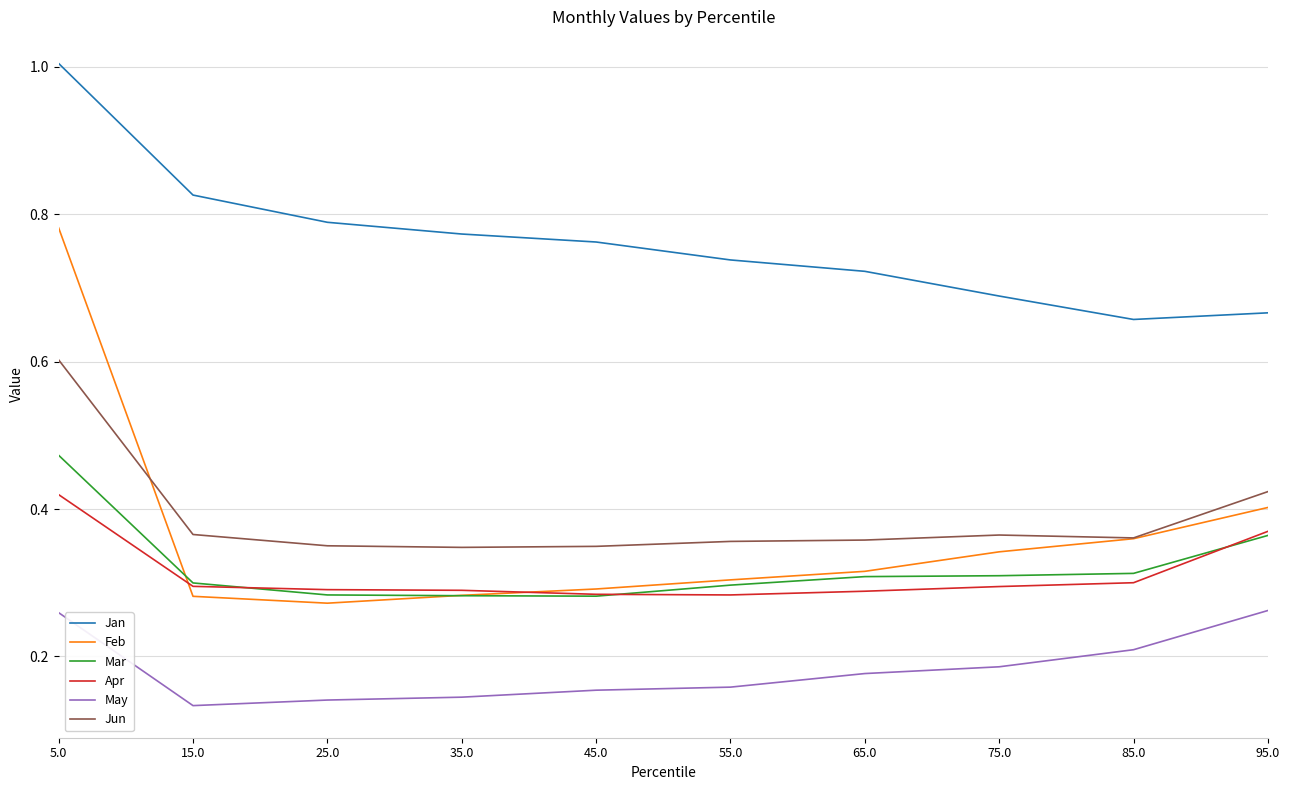

Is the value of Apr at 25.0 greater than the value of Jan at 5.0?

No